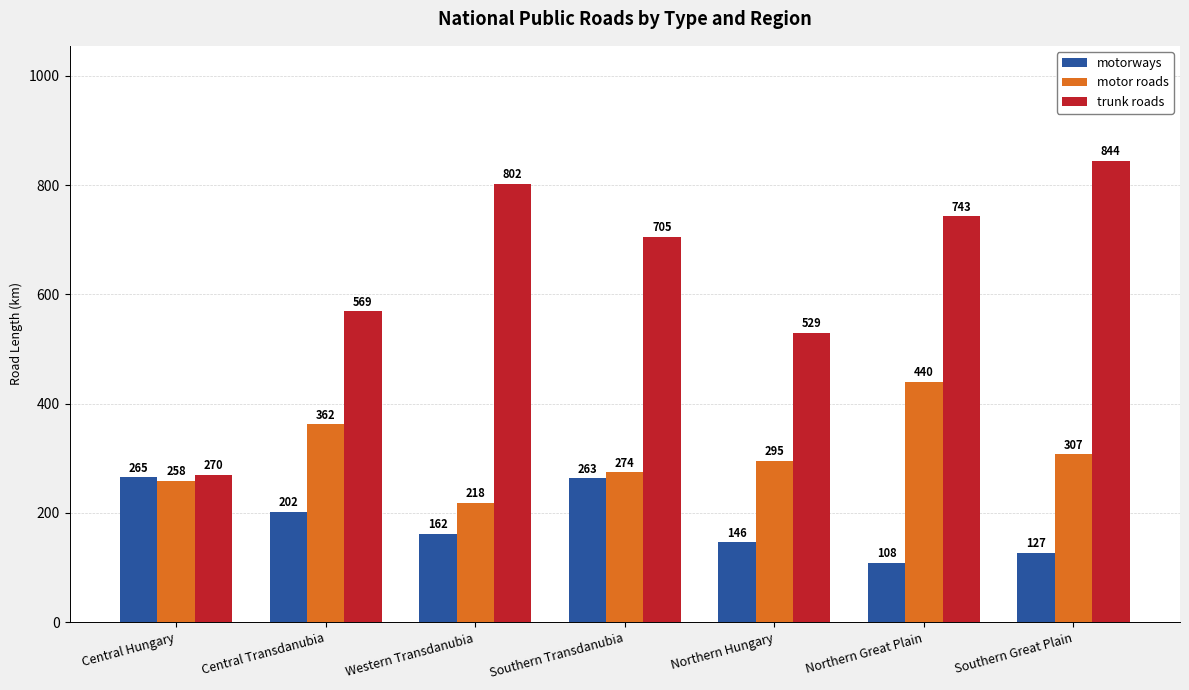

Between Northern Hungary and Southern Great Plain, which series saw the biggest shift?

trunk roads